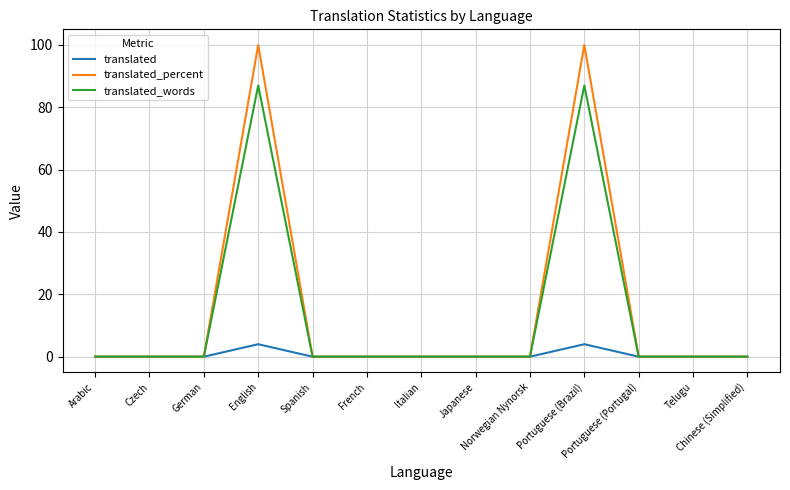

Is this an area chart (filled region under the line)?

No